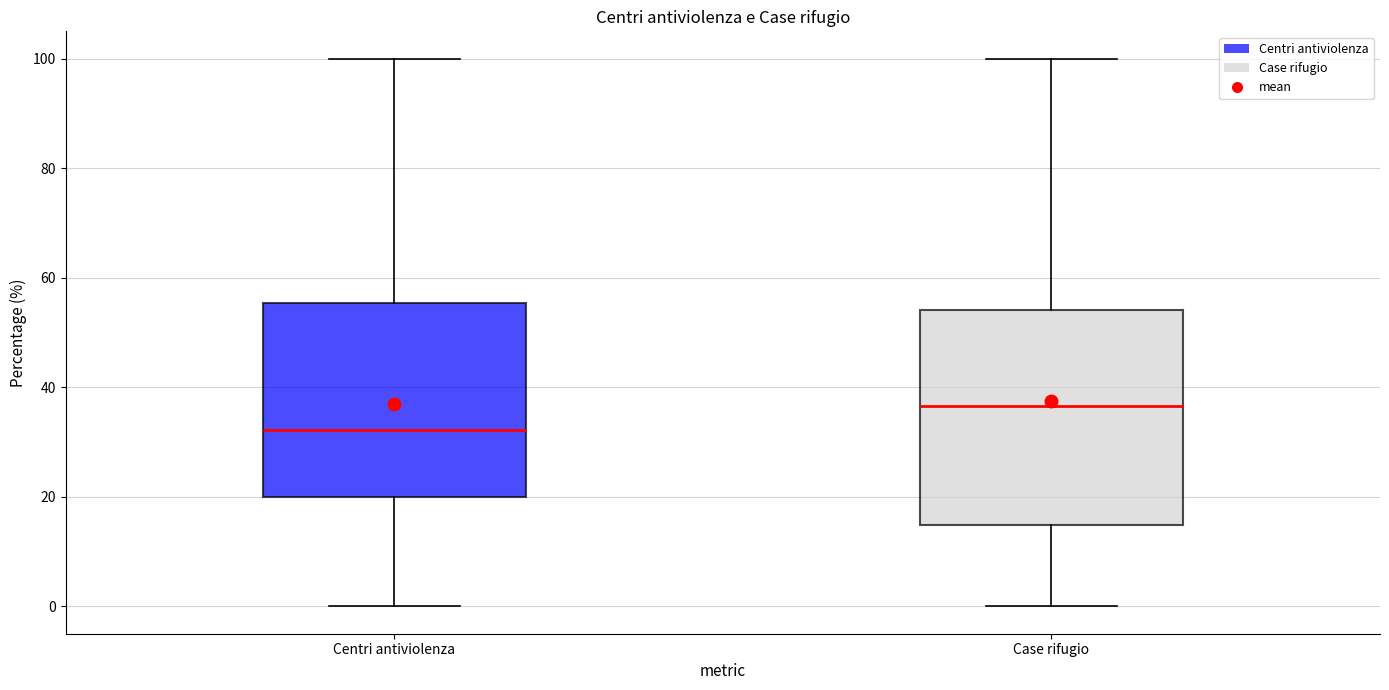

Which box's median line is the highest?

Case rifugio